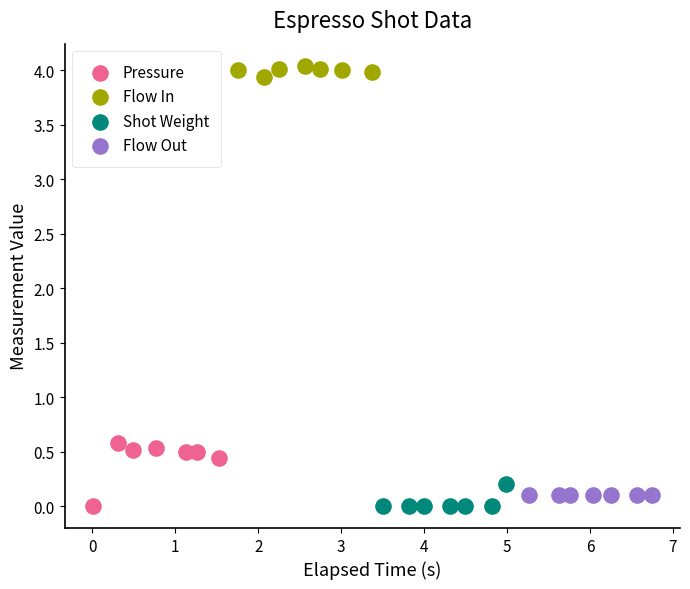

Which series contains the highest Y value?

Flow In